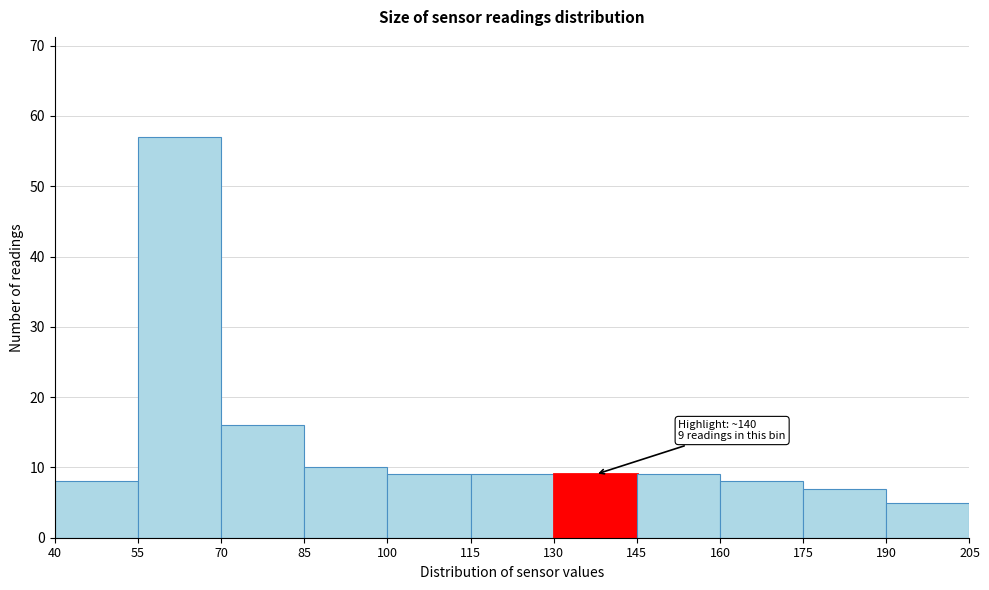

Which range on the x-axis has the tallest bar?

55 to 70